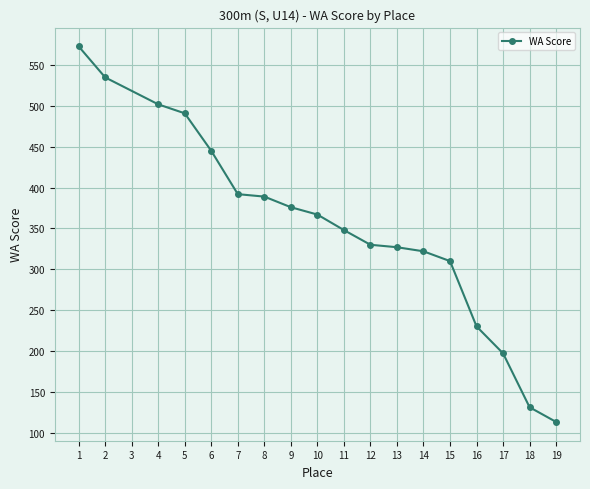

True or false: the data shows 637 at 4.

False